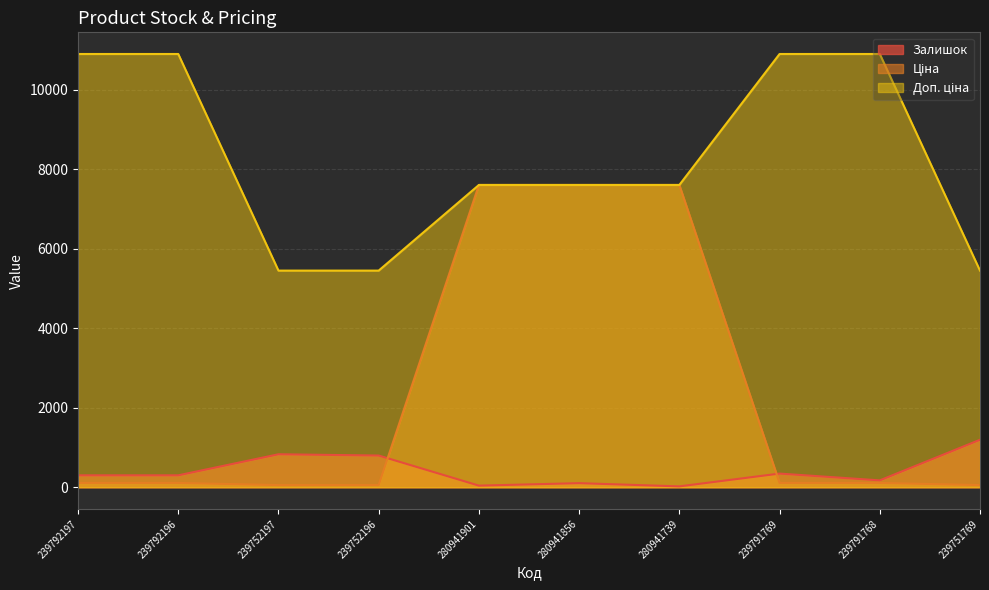

How many interior local valleys does the Залишок series have?

3